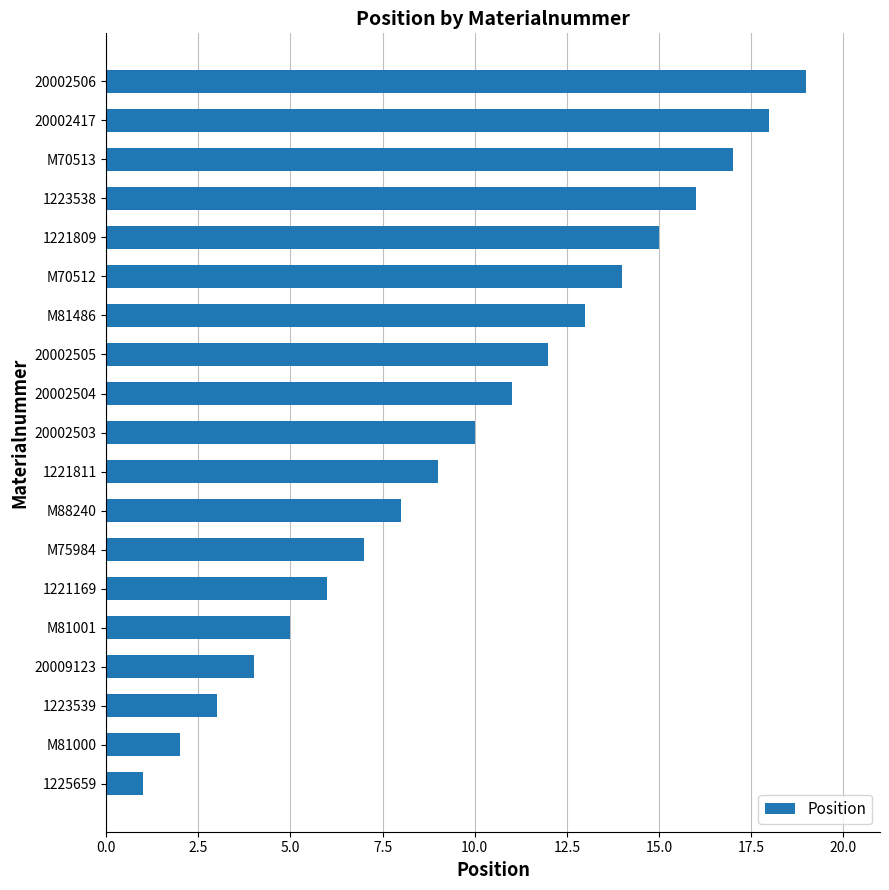

The value at M70512 is 8. True or false?

False